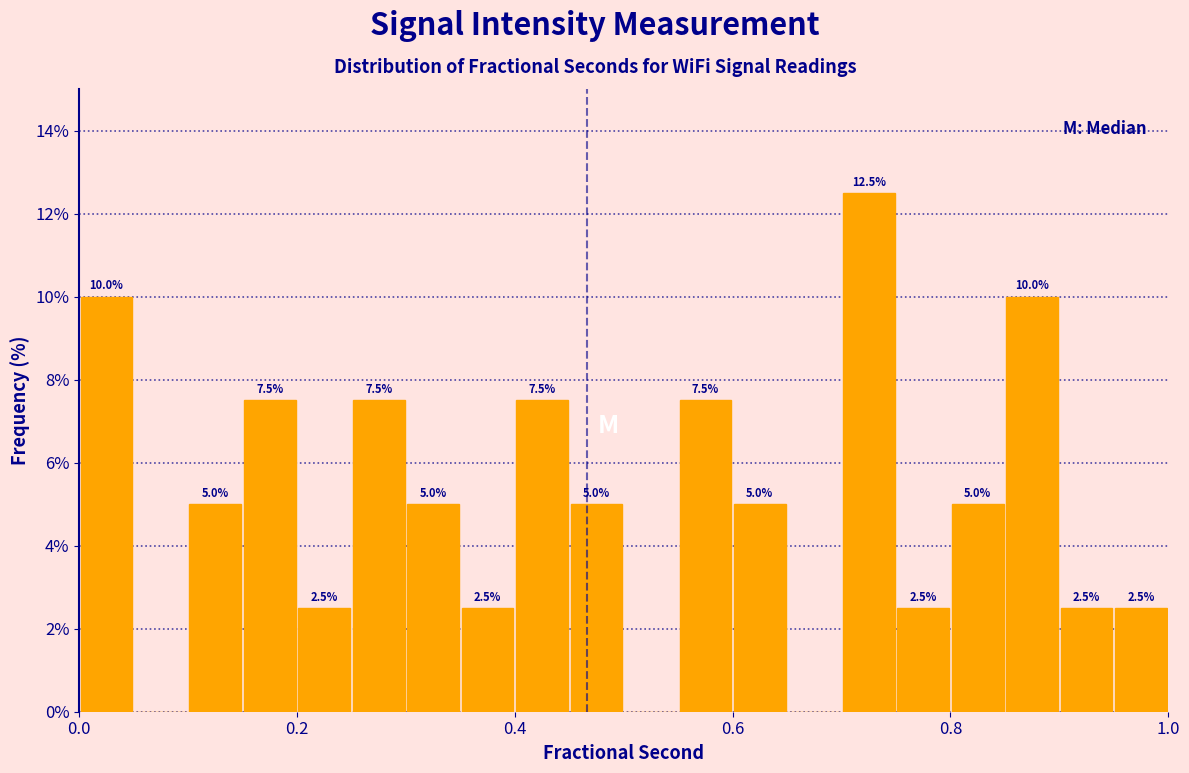

Read against the x-axis, roughly where is the centre of the tallest bar?

0.72